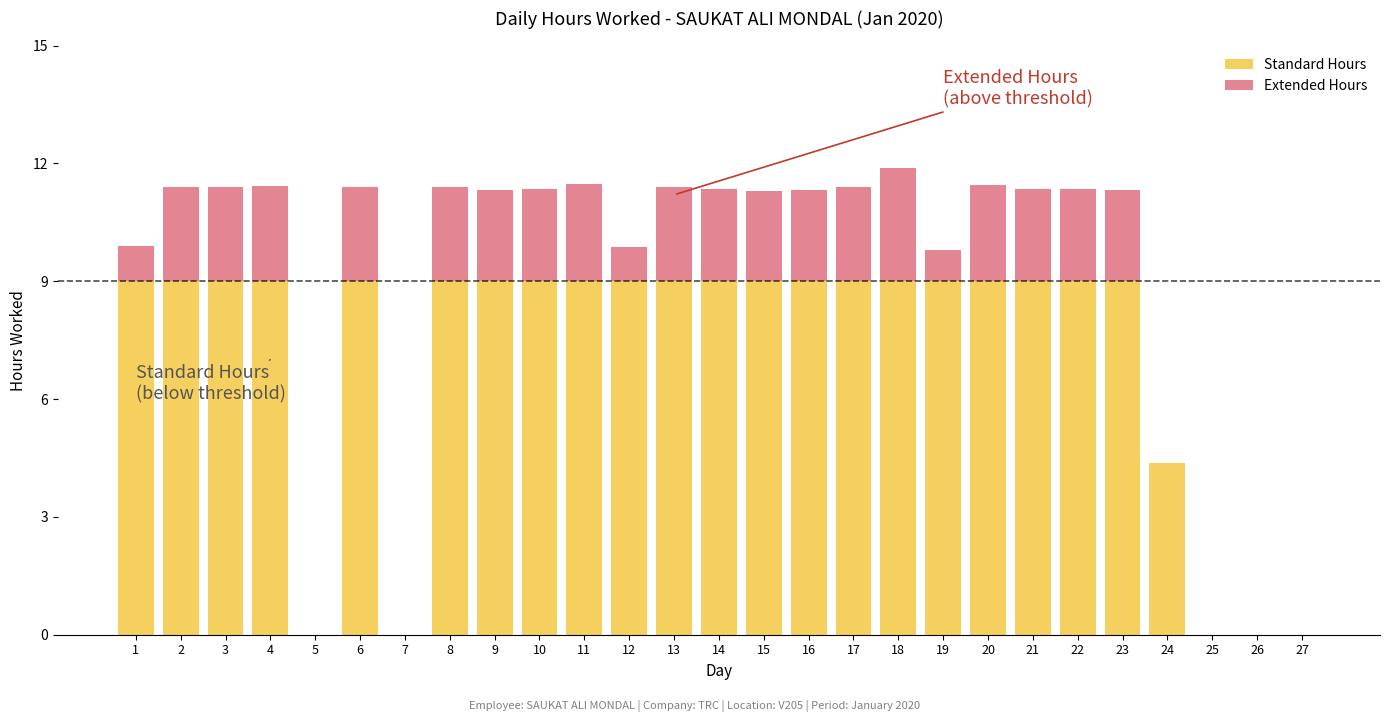

What is the value of the Standard Hours bar at the 13th from the left?

9.0